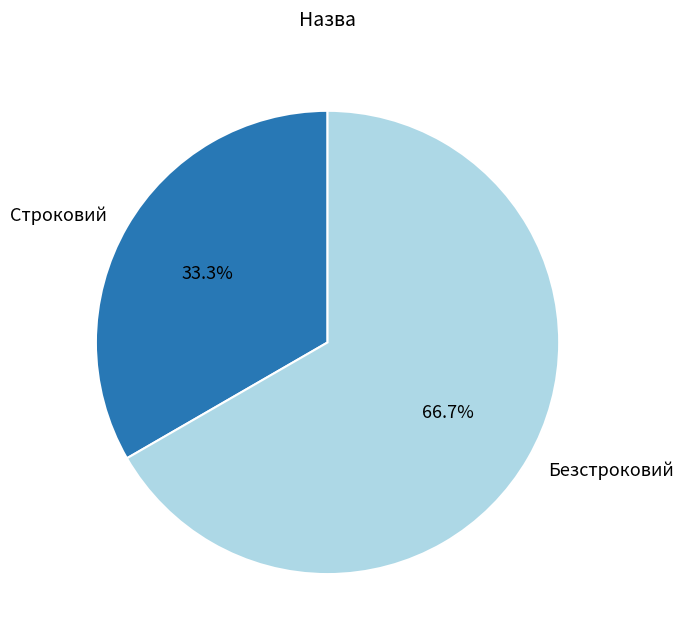

To the nearest percent, what portion does Безстроковий represent?

67%